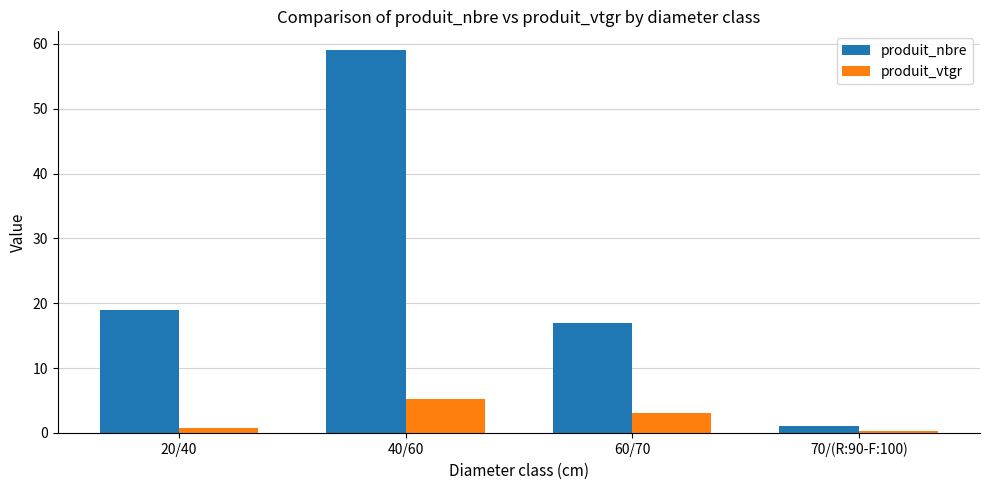

List the series in order of their peak value, lowest first.

produit_vtgr, produit_nbre